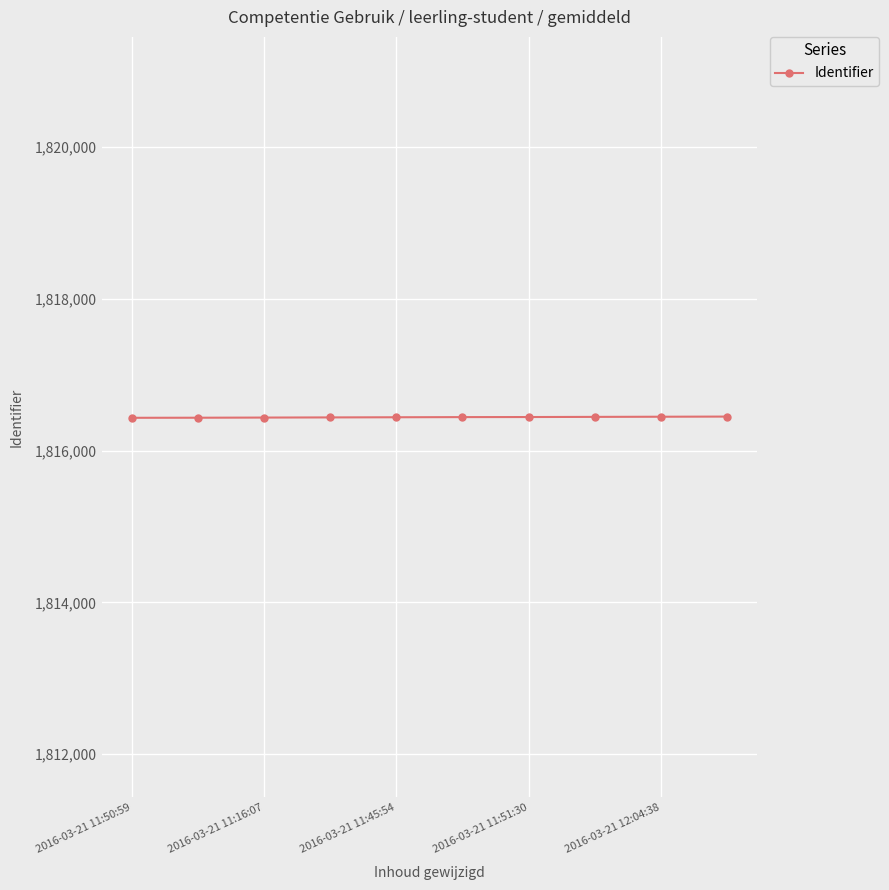

What is the greatest value displayed?

1816447